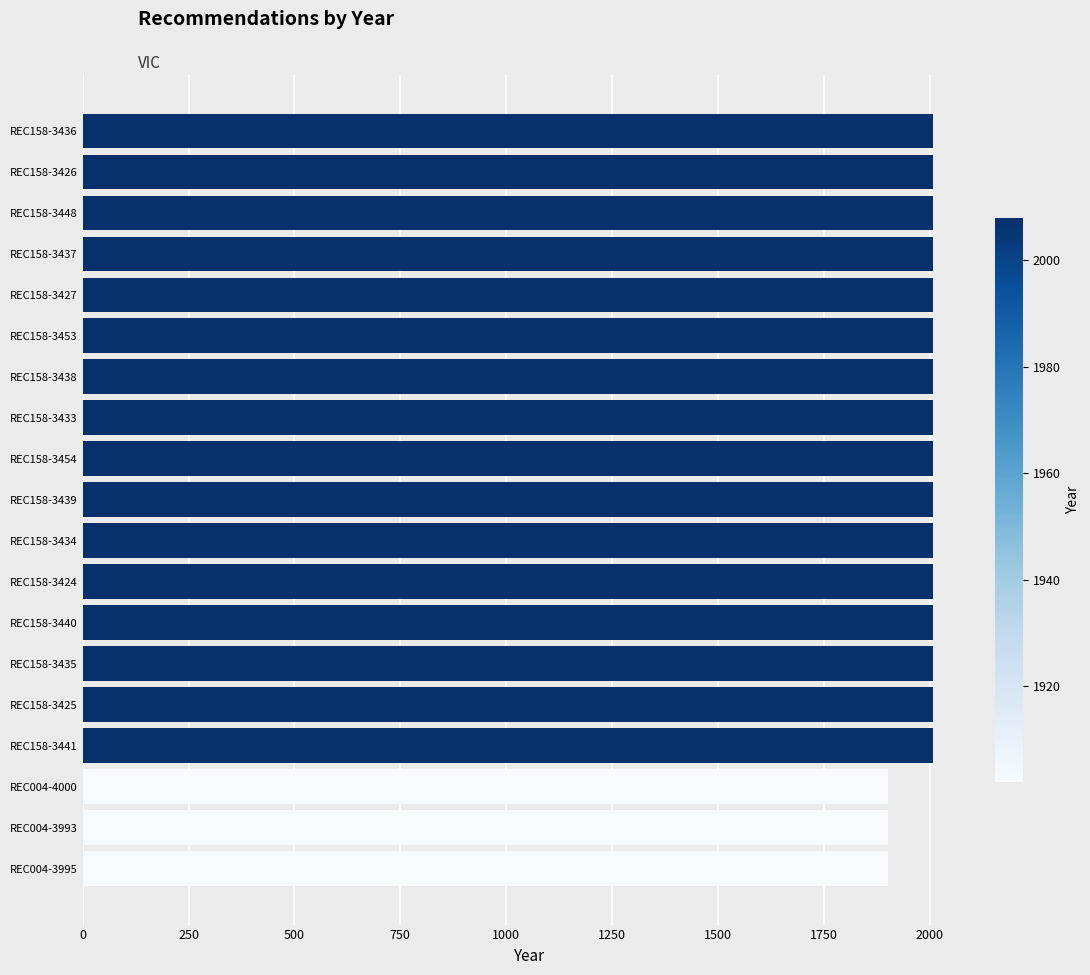

What is the smallest value displayed?

1902